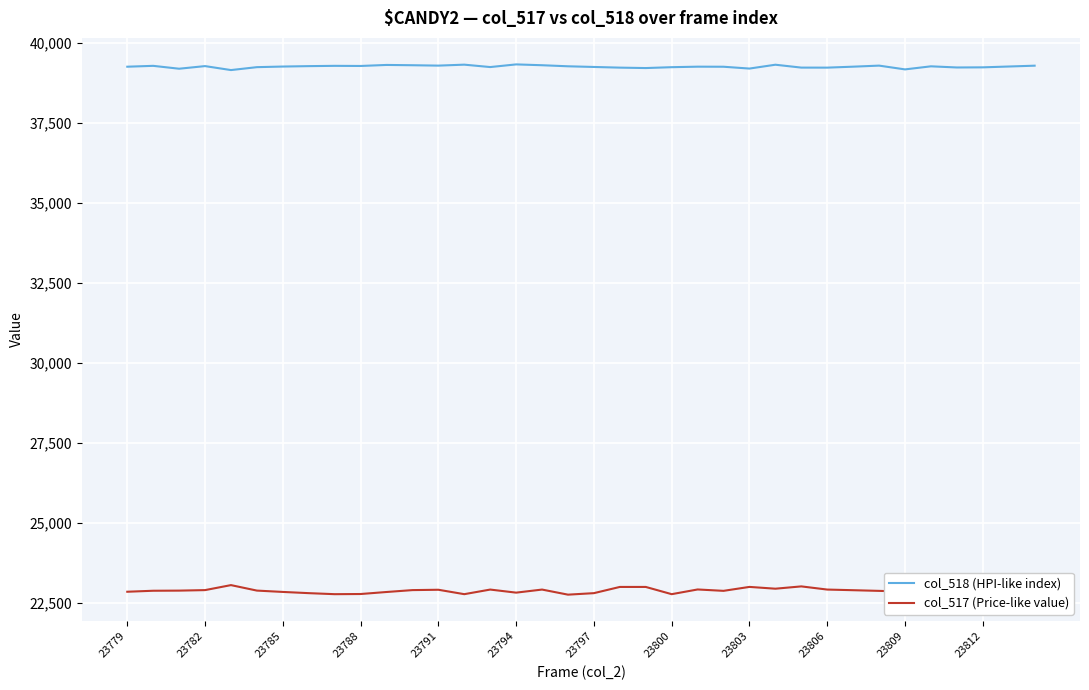

How many lines are shown in the chart?

2